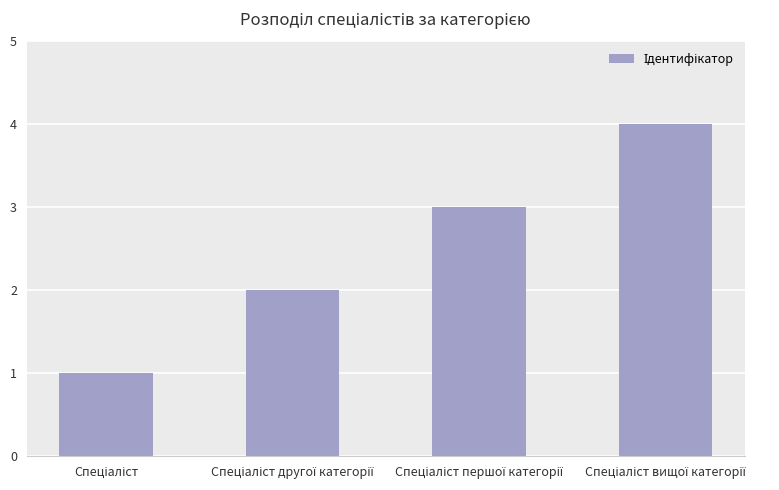

What is the sum of all values?

10